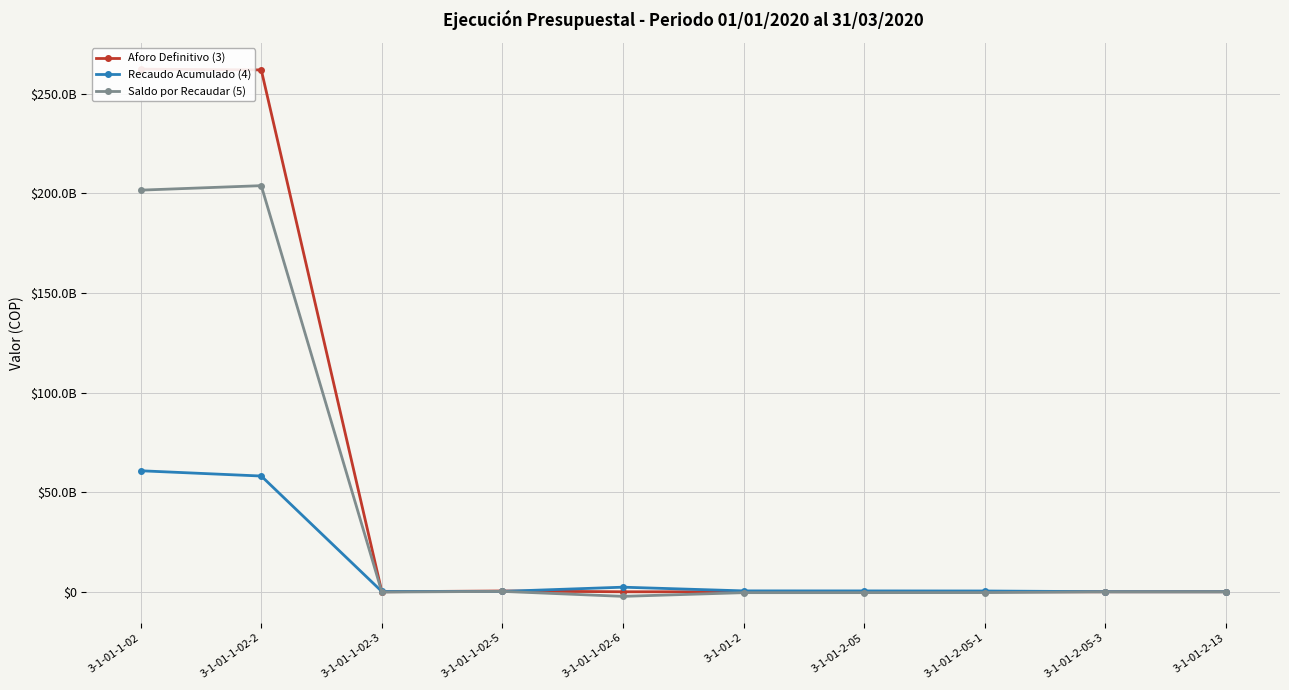

How many data points in Saldo por Recaudar (5) are less than -35435860?

6